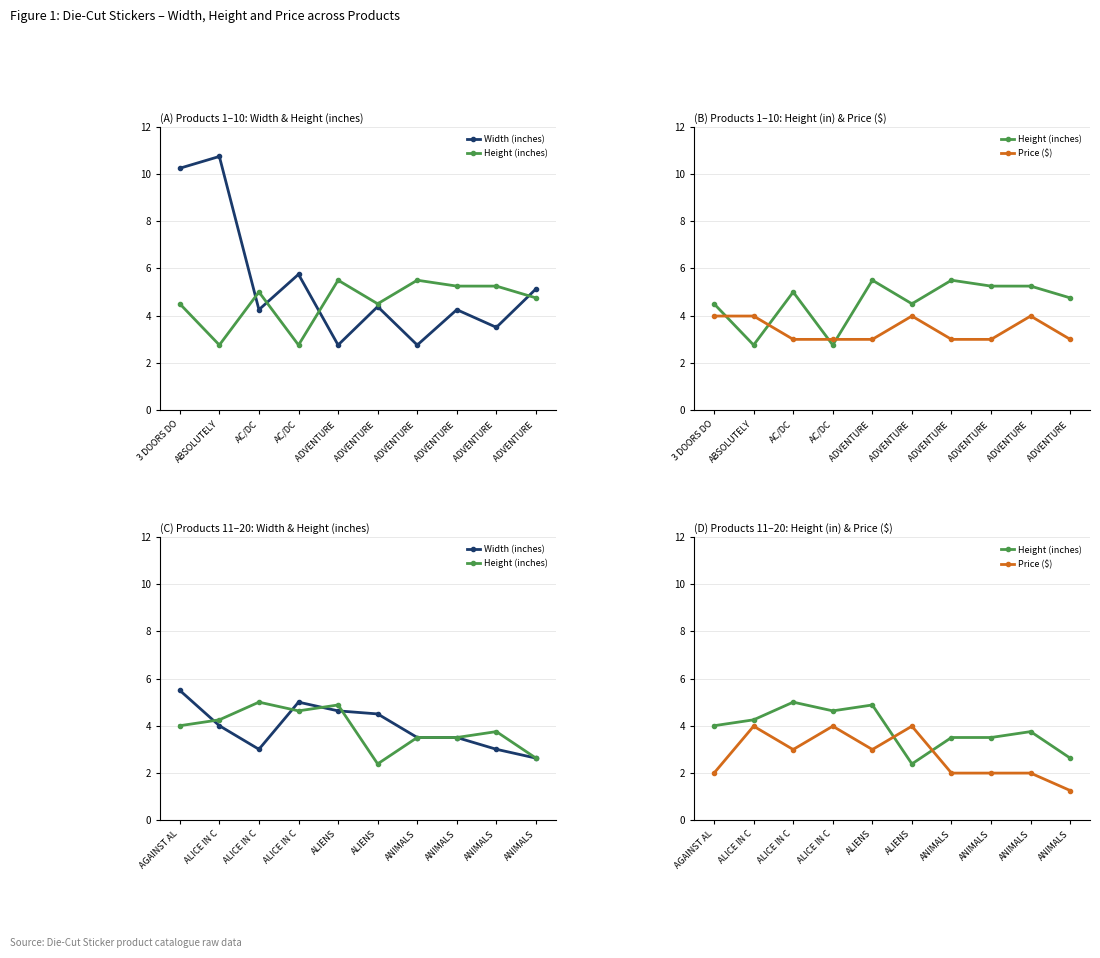

What is the difference between the second highest and second lowest values in the Width (inches) series?

2.0